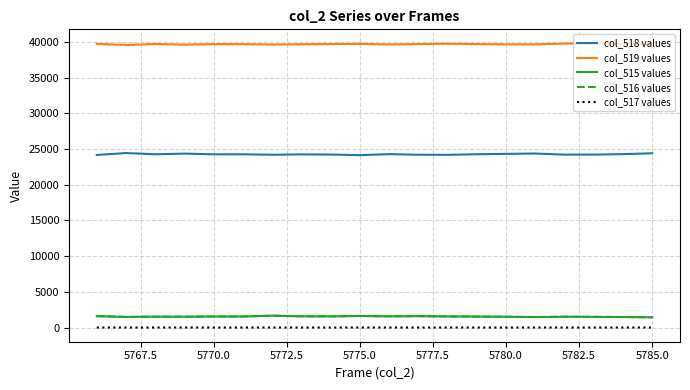

What is the greatest value displayed?

39803